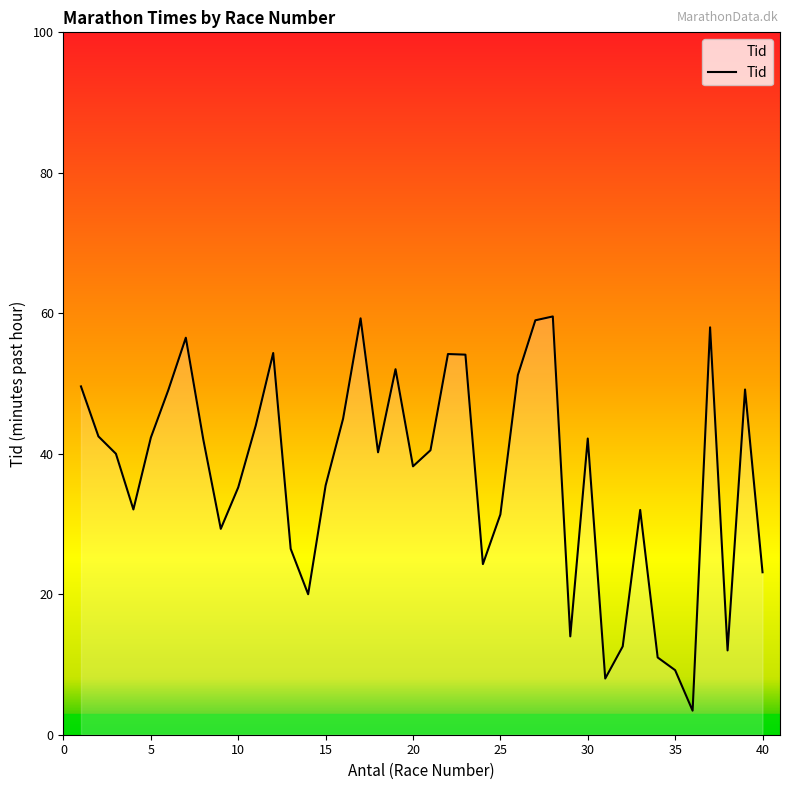

What is the minimum value shown in the chart?

3.4